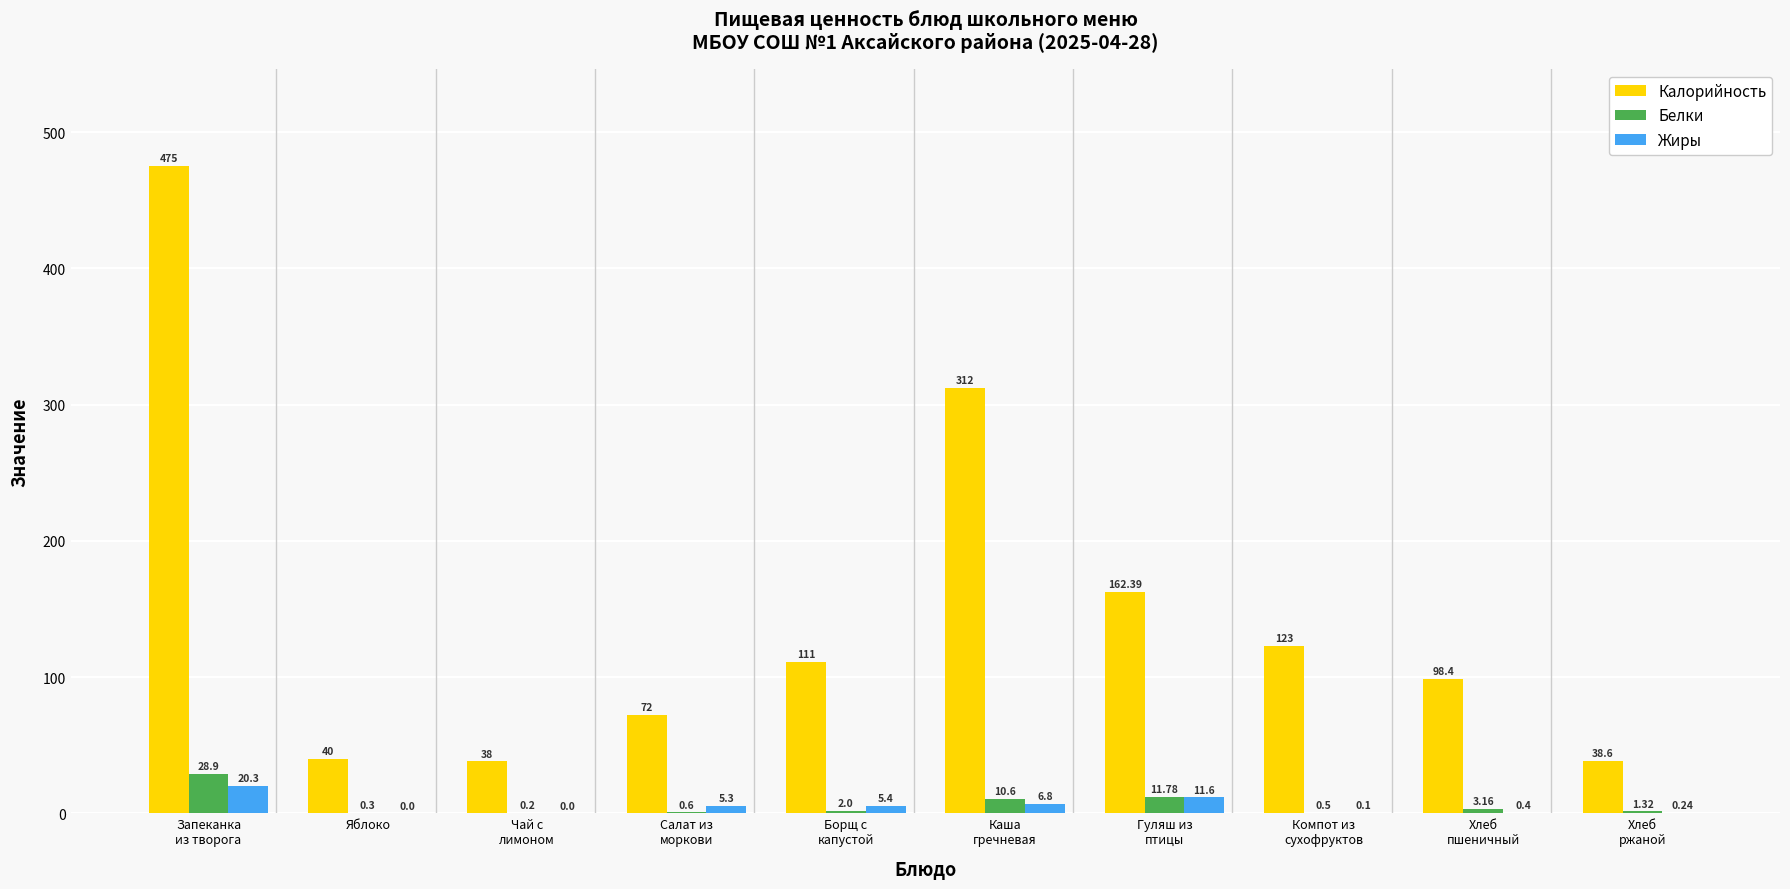

Which series has the largest total across all categories?

Калорийность